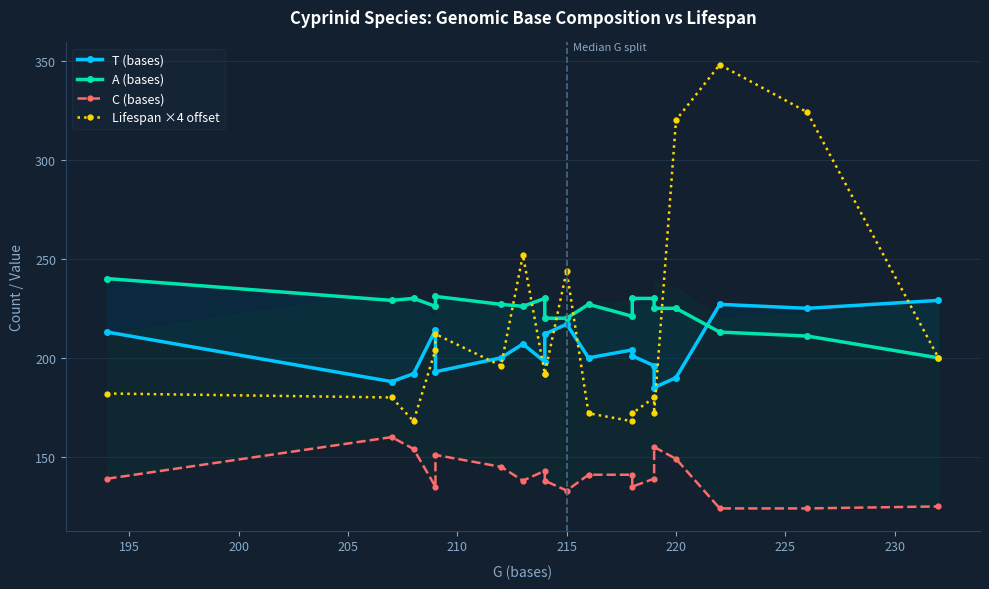

True or false: C (bases) and T (bases) cross at least once.

False